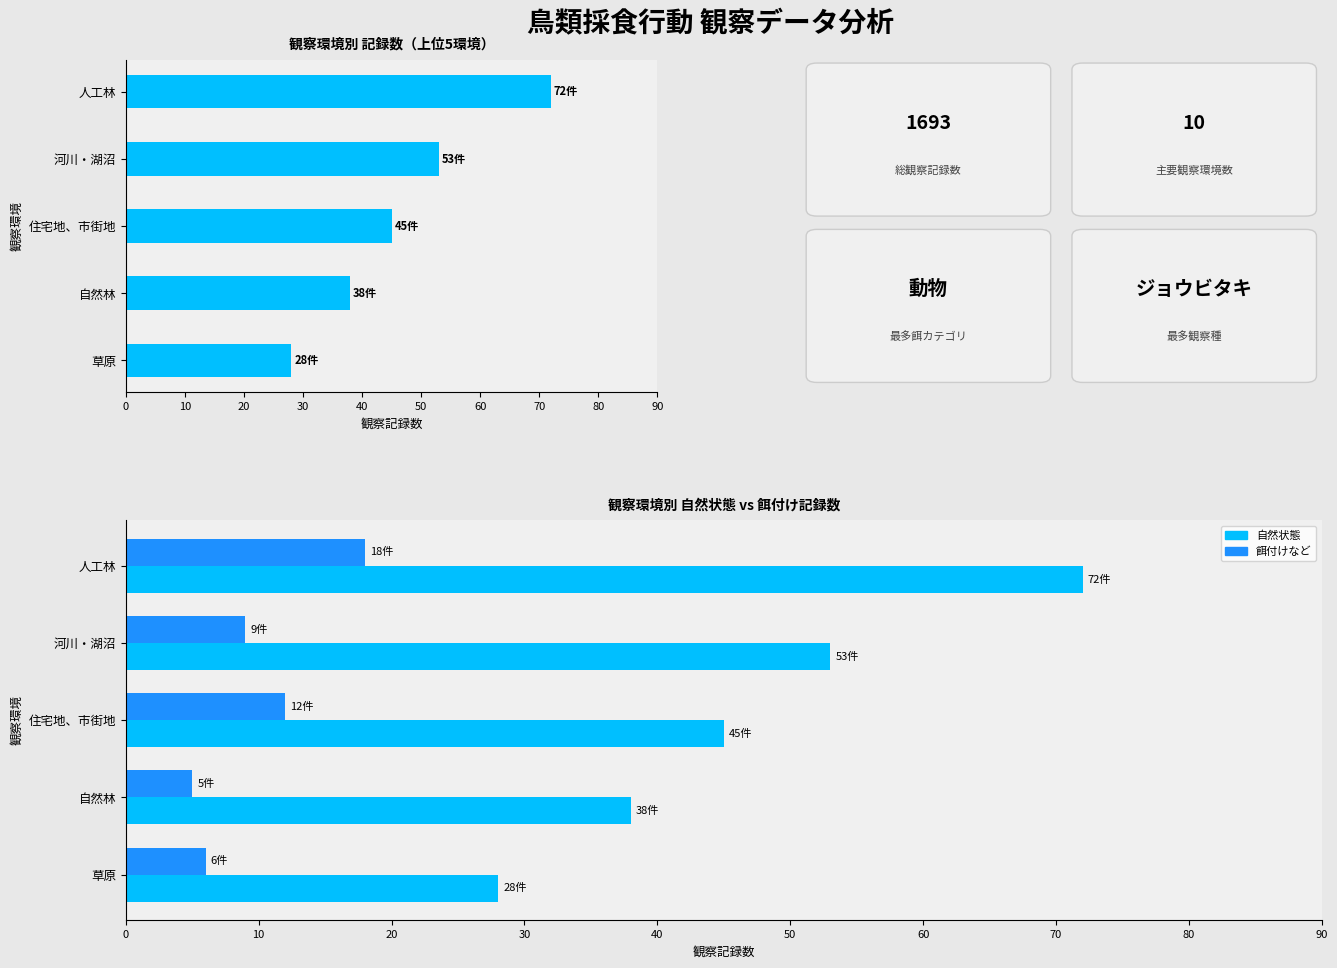

Rank the series at 河川・湖沼 from lowest to highest value.

餌付けなど, 自然状態